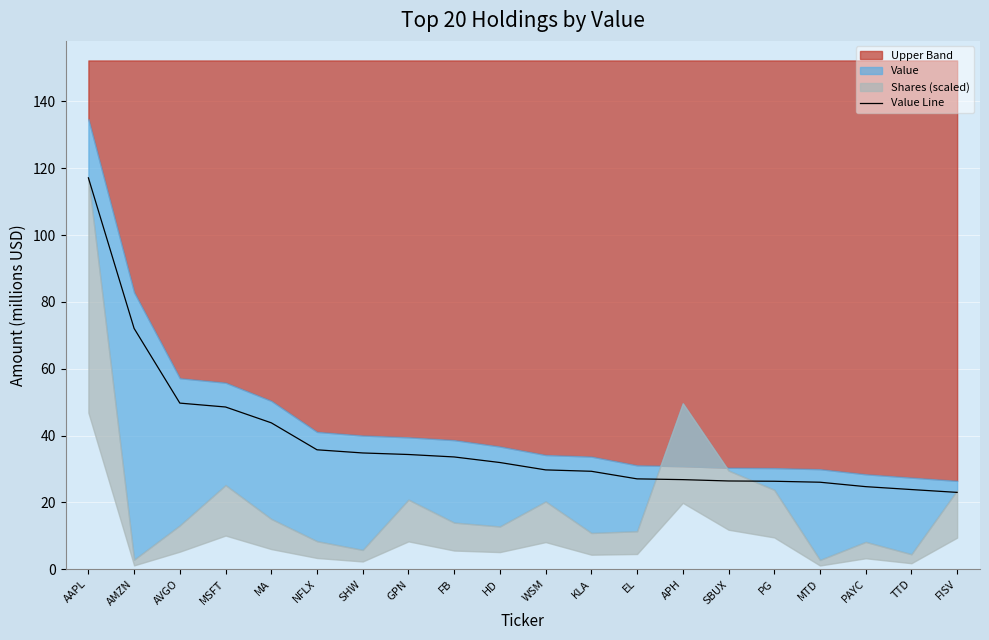

What is the value of the 20th point from the left?

23.0